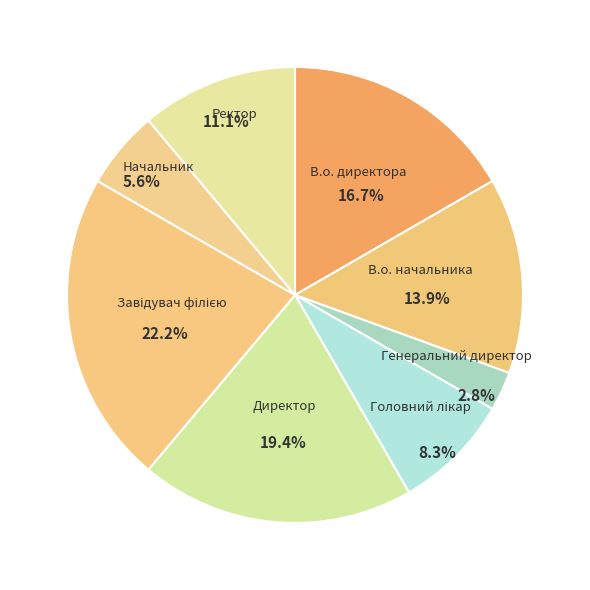

How many segments does this pie chart have?

8